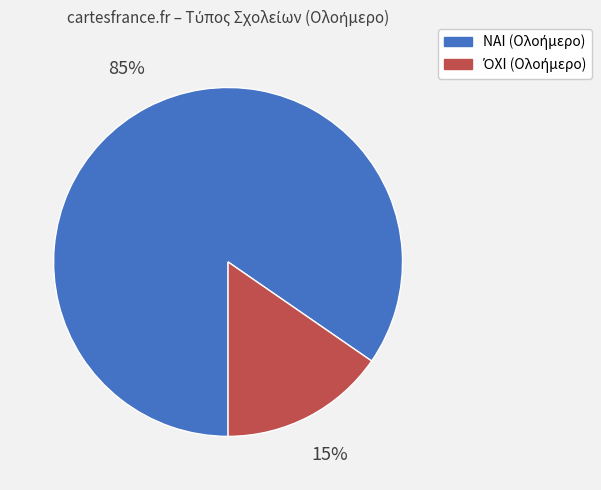

Which slice is the largest?

ΝΑΙ